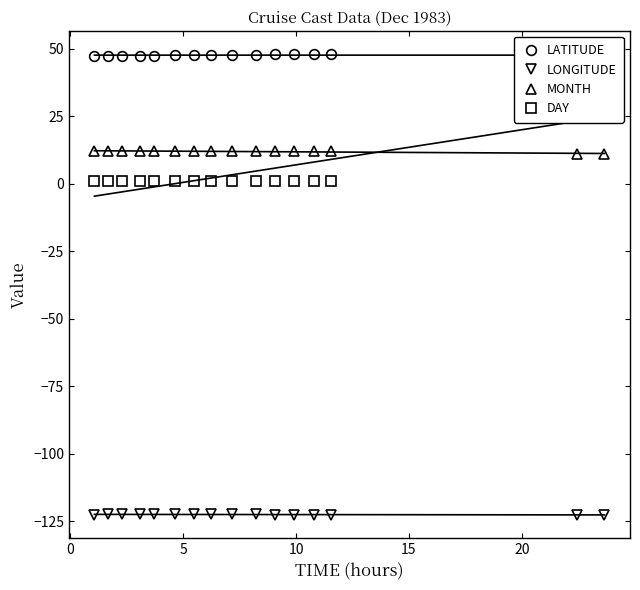

What is the minimum value for MONTH?

11.0